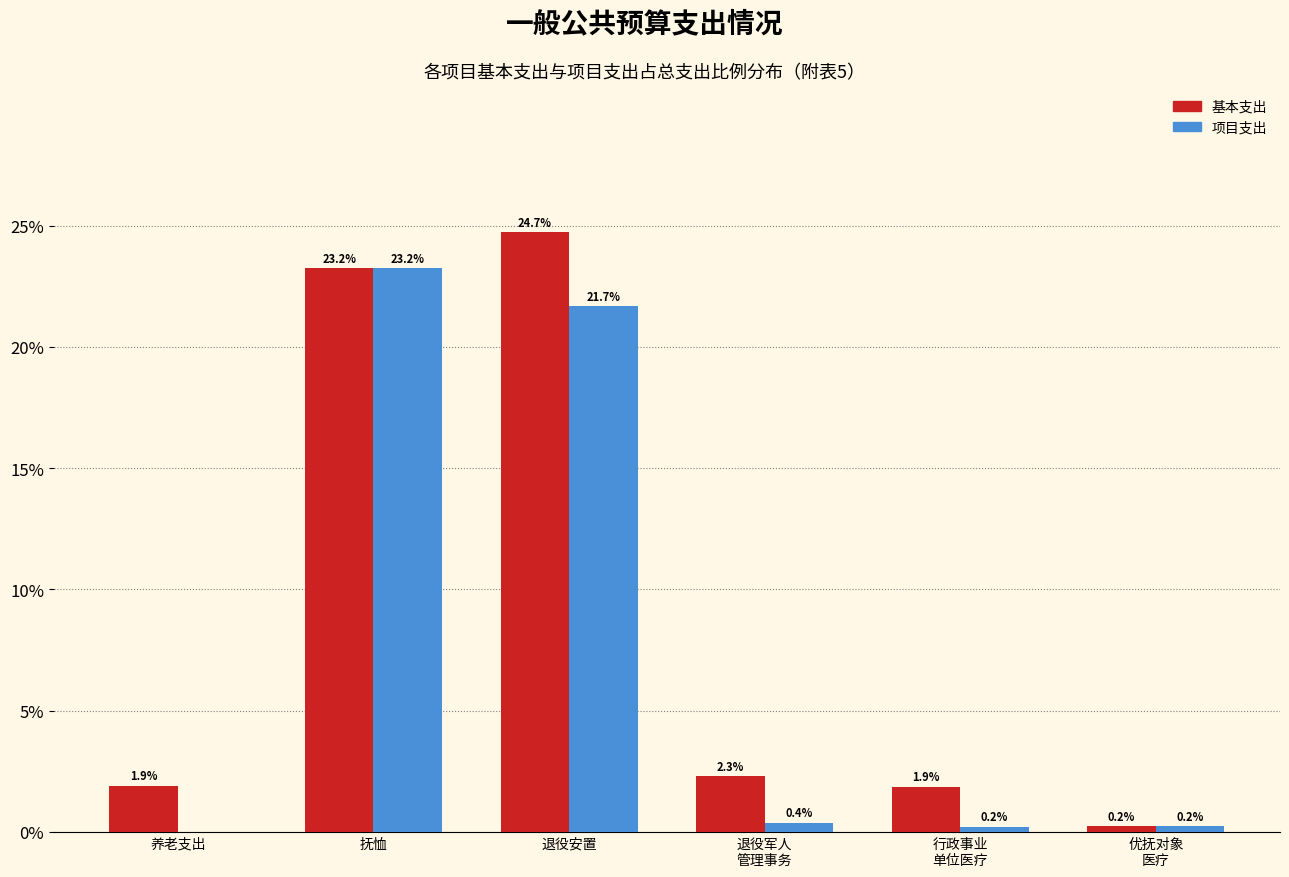

What is the maximum value shown in the chart?

24.7